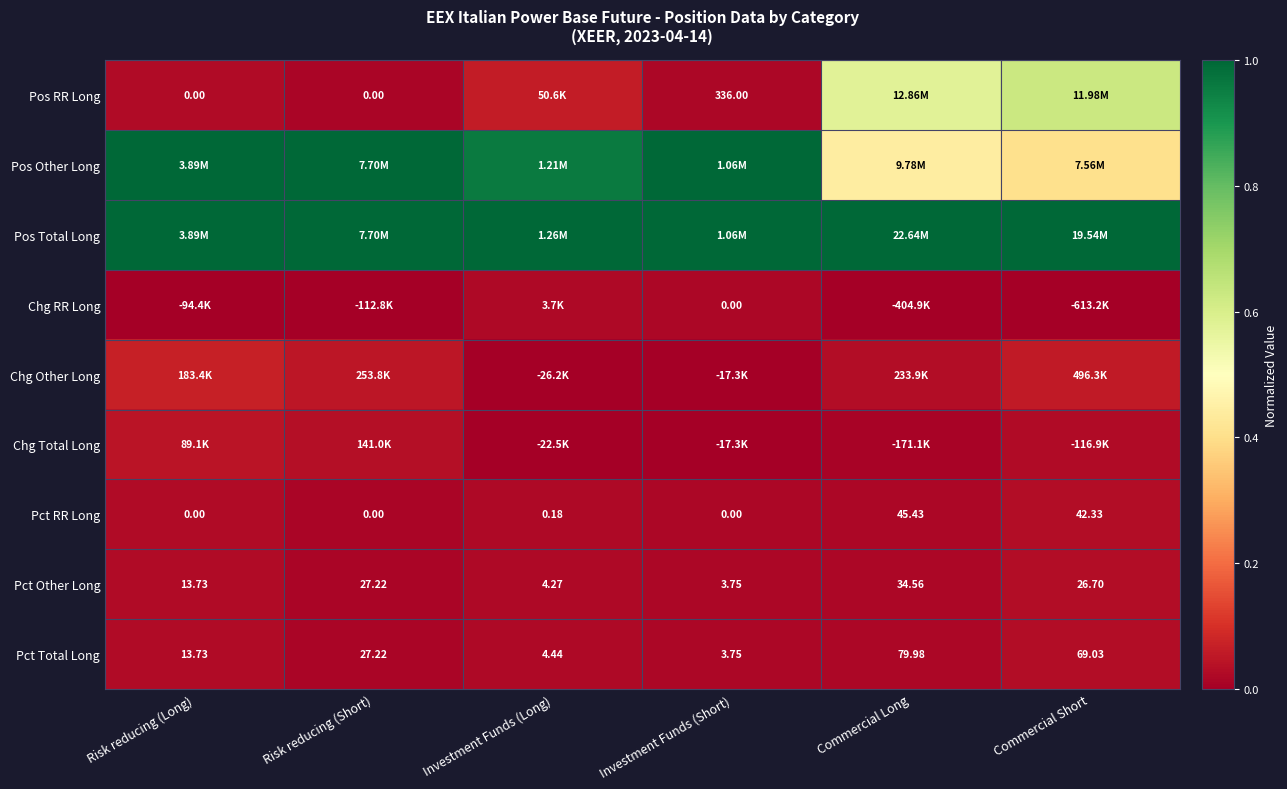

Count the number of data series in this chart.

9